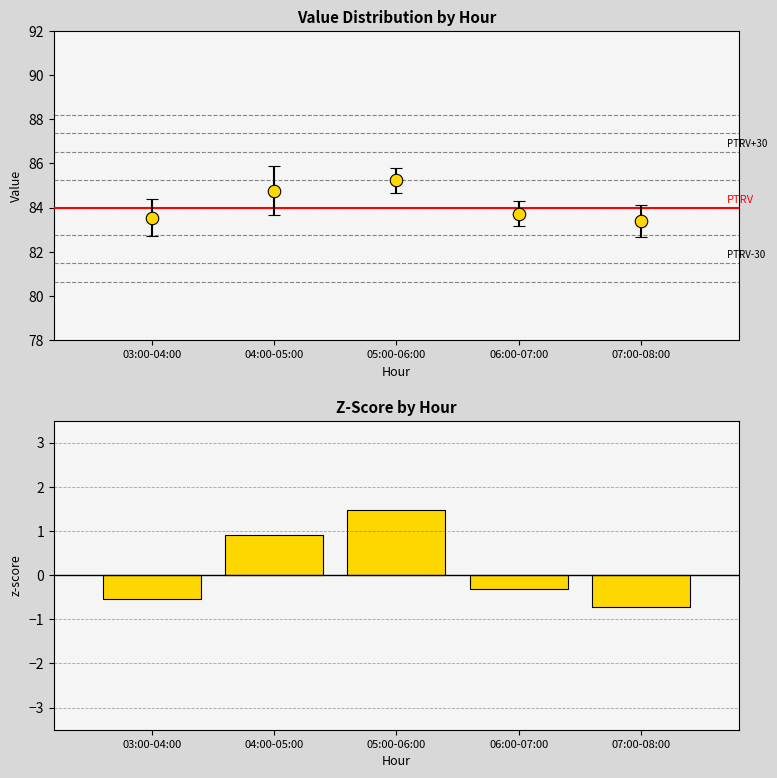

Reading left to right, what are all the values shown in this chart?

-0.5	0.9	1.5	-0.3	-0.7